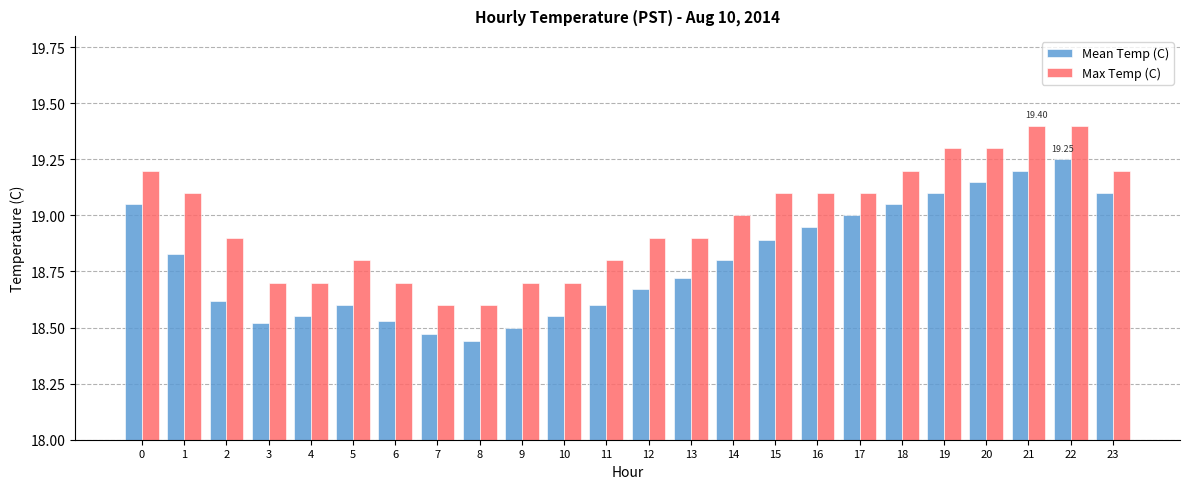

At 5, list the series in order from smallest to largest.

Mean Temp (C), Max Temp (C)